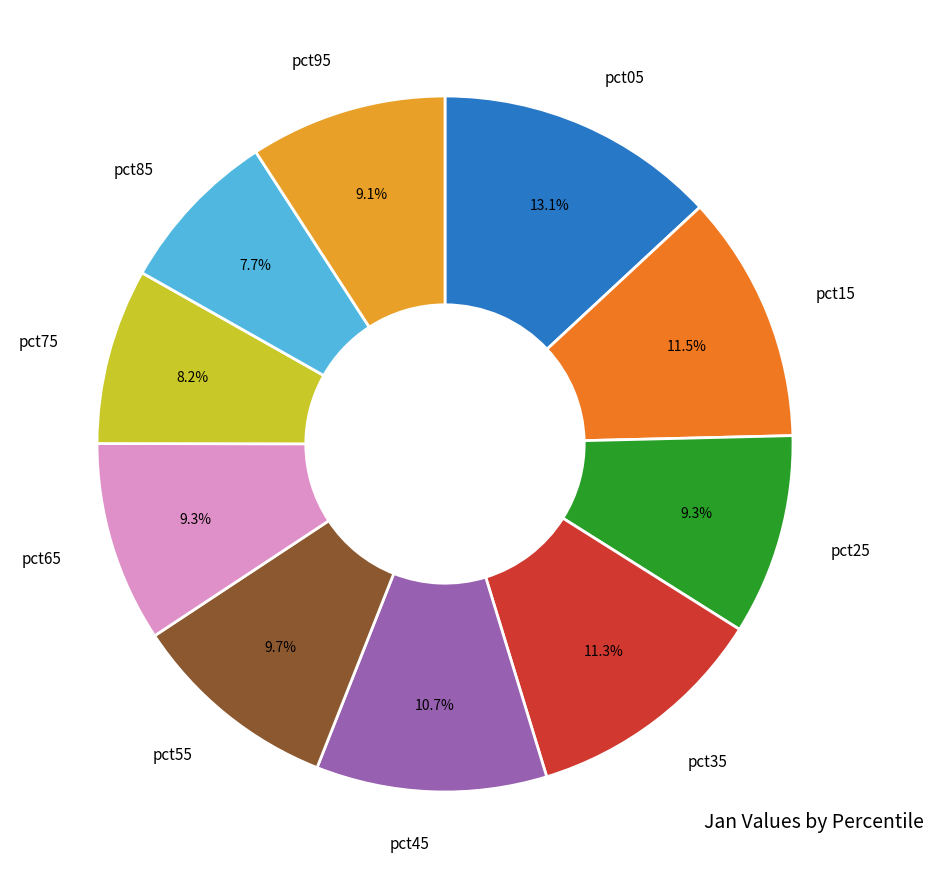

The pct05 slice represents 7% of the pie. True or false?

False